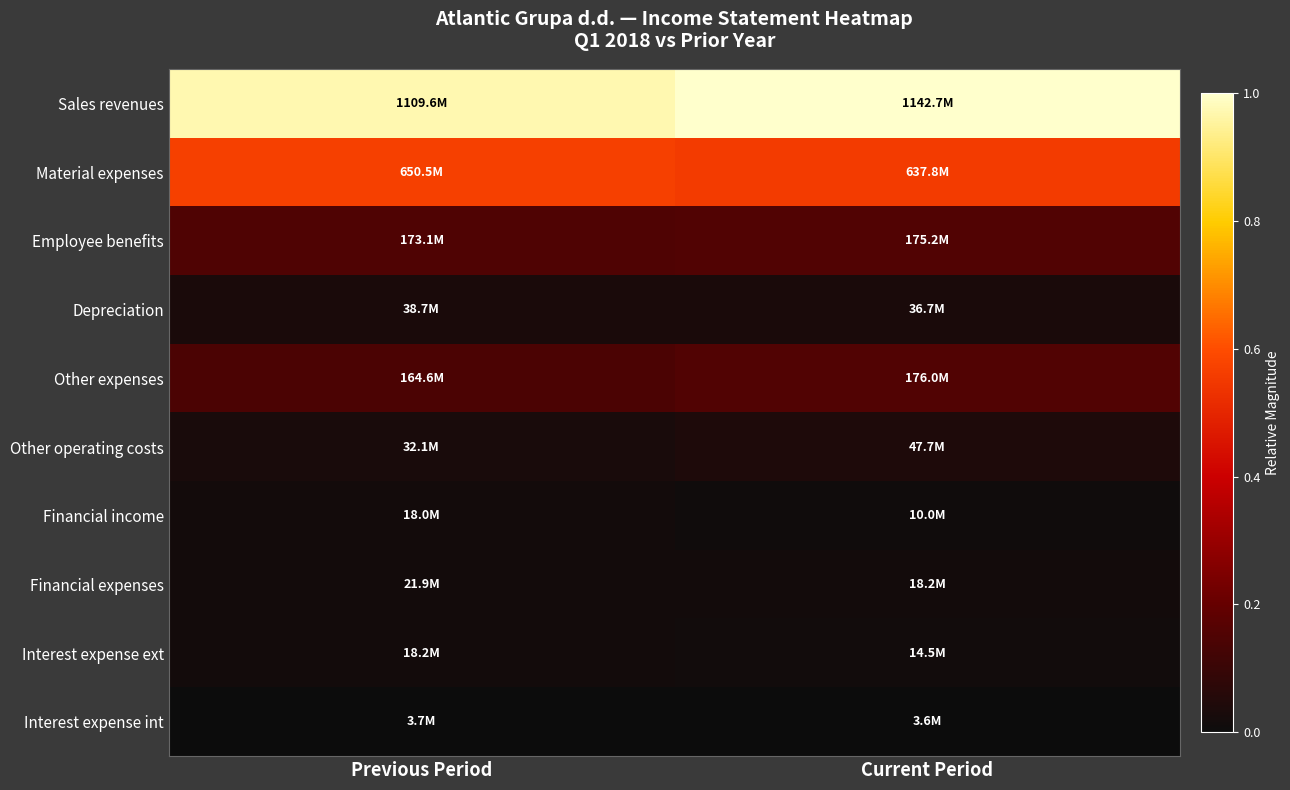

Reading right to left, what are all the values shown in this chart?

Sales revenues: Current Period=1.0	Previous Period=1.0
Material expenses: Current Period=0.6	Previous Period=0.6
Employee benefits: Current Period=0.2	Previous Period=0.2
Depreciation: Current Period=0.0	Previous Period=0.0
Other expenses: Current Period=0.2	Previous Period=0.1
Other operating costs: Current Period=0.0	Previous Period=0.0
Financial income: Current Period=0.0	Previous Period=0.0
Financial expenses: Current Period=0.0	Previous Period=0.0
Interest expense ext: Current Period=0.0	Previous Period=0.0
Interest expense int: Current Period=0.0	Previous Period=0.0